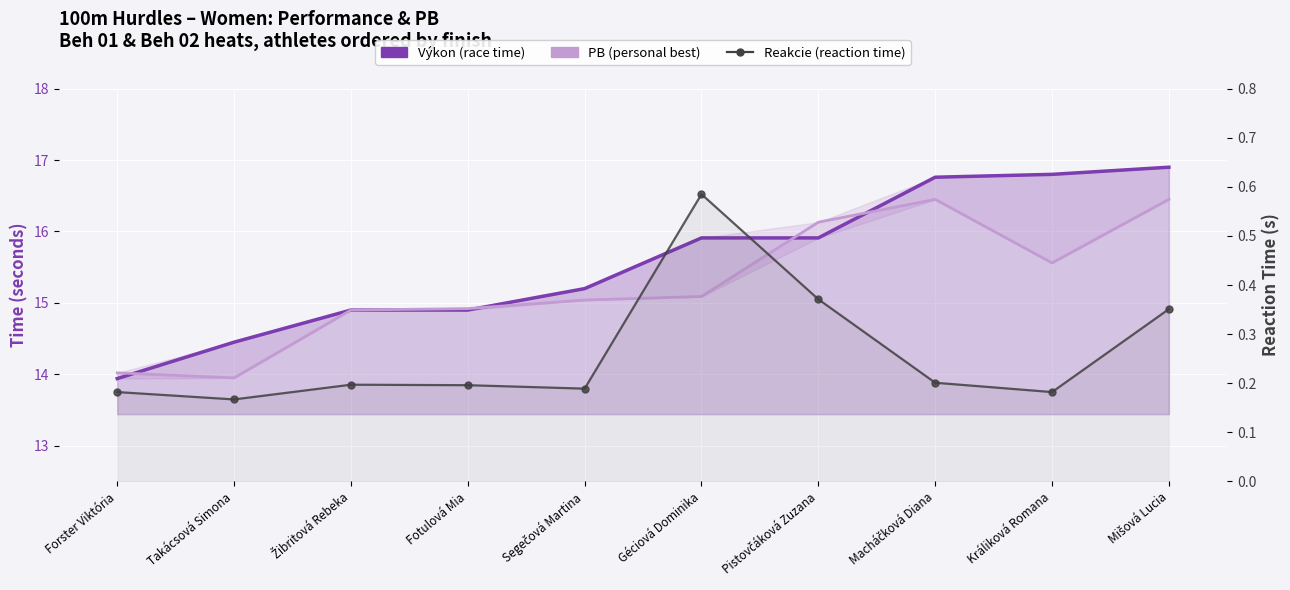

Which category has the lowest value across all series?

Takácsová Simona